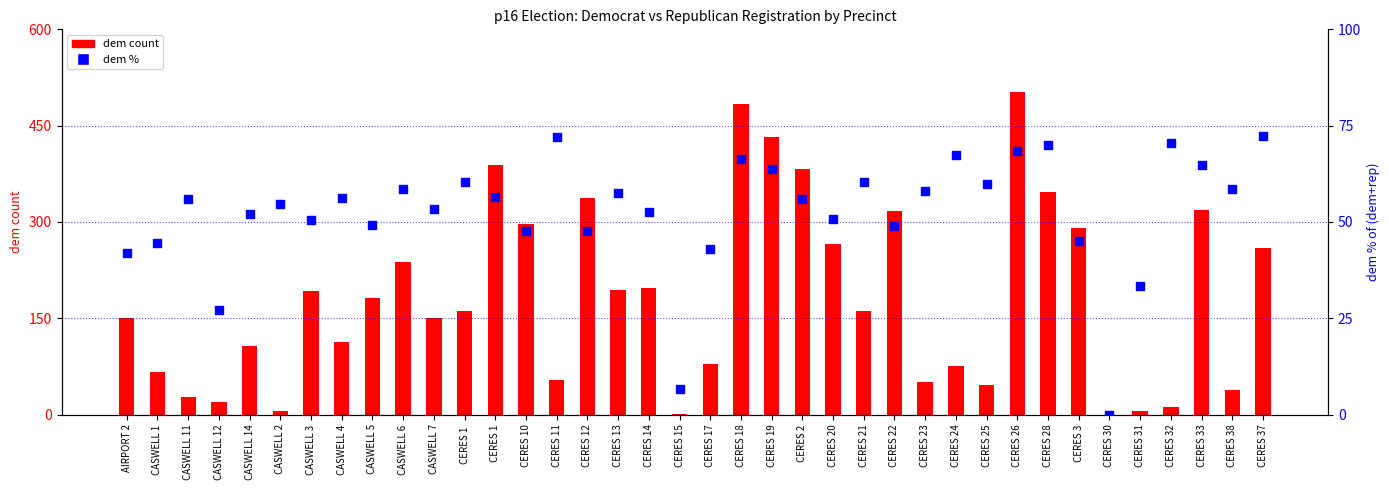

At which category is the sum across all series the highest?

CERES 26